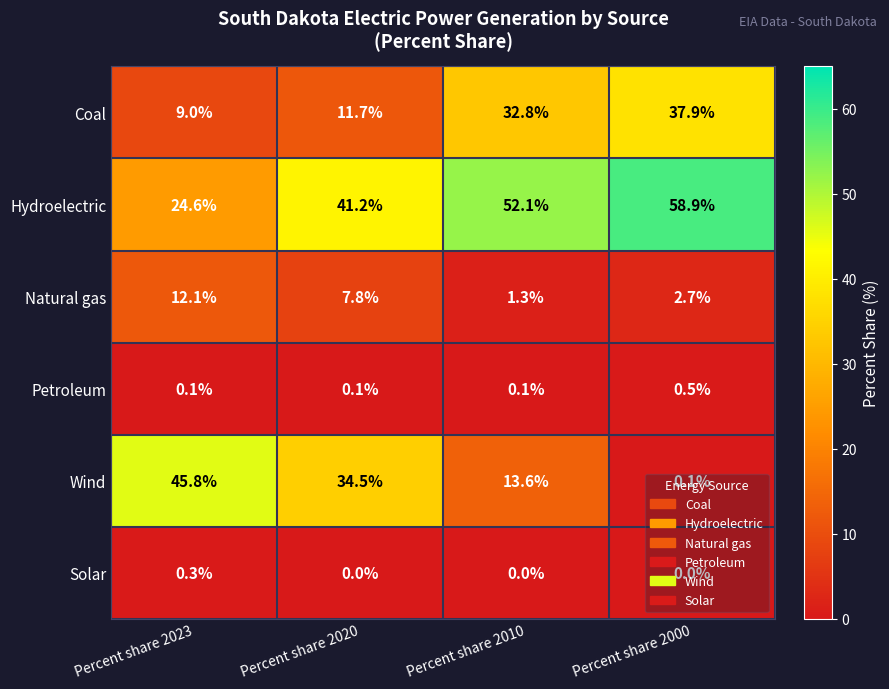

True or false: Coal has a value of 14.2 at Percent share 2023.

False